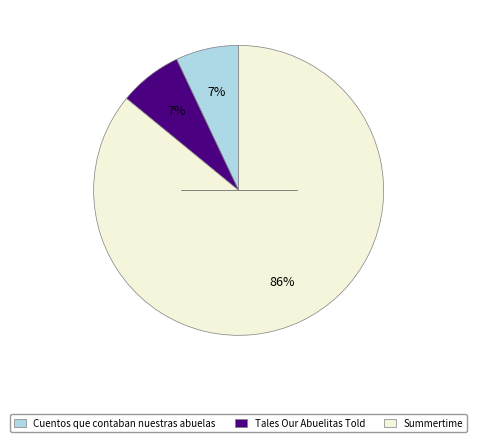

How many segments does this pie chart have?

3